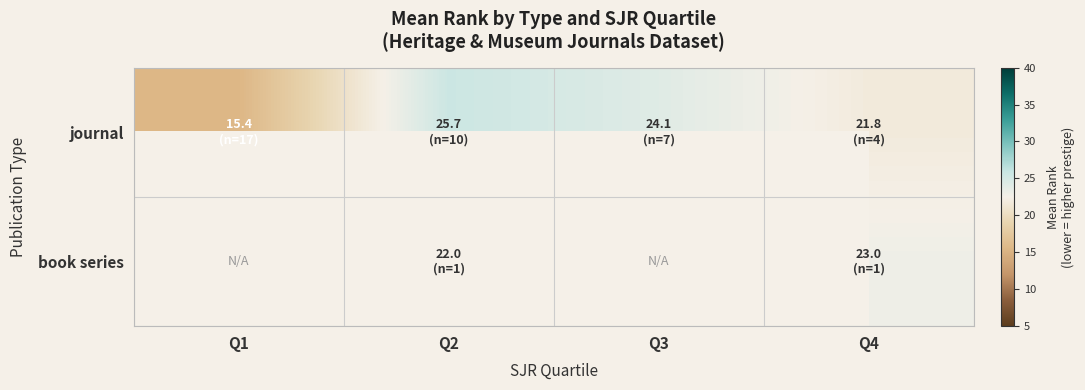

Where does the journal series first go above 24?

Q2